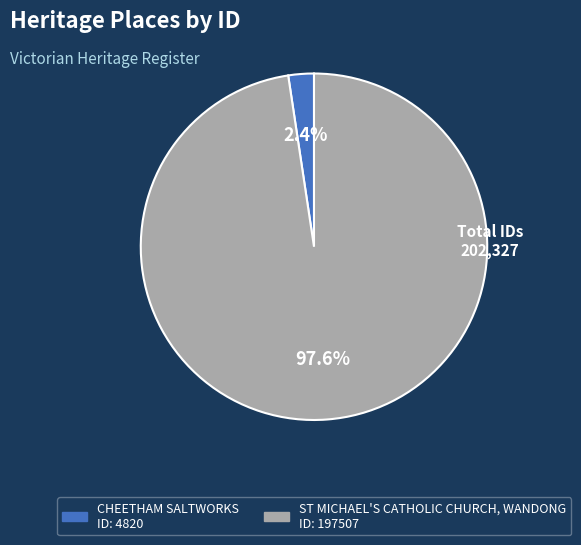

To the nearest percent, what percentage of the pie is ST MICHAEL'S CATHOLIC CHURCH, WANDONG?

98%